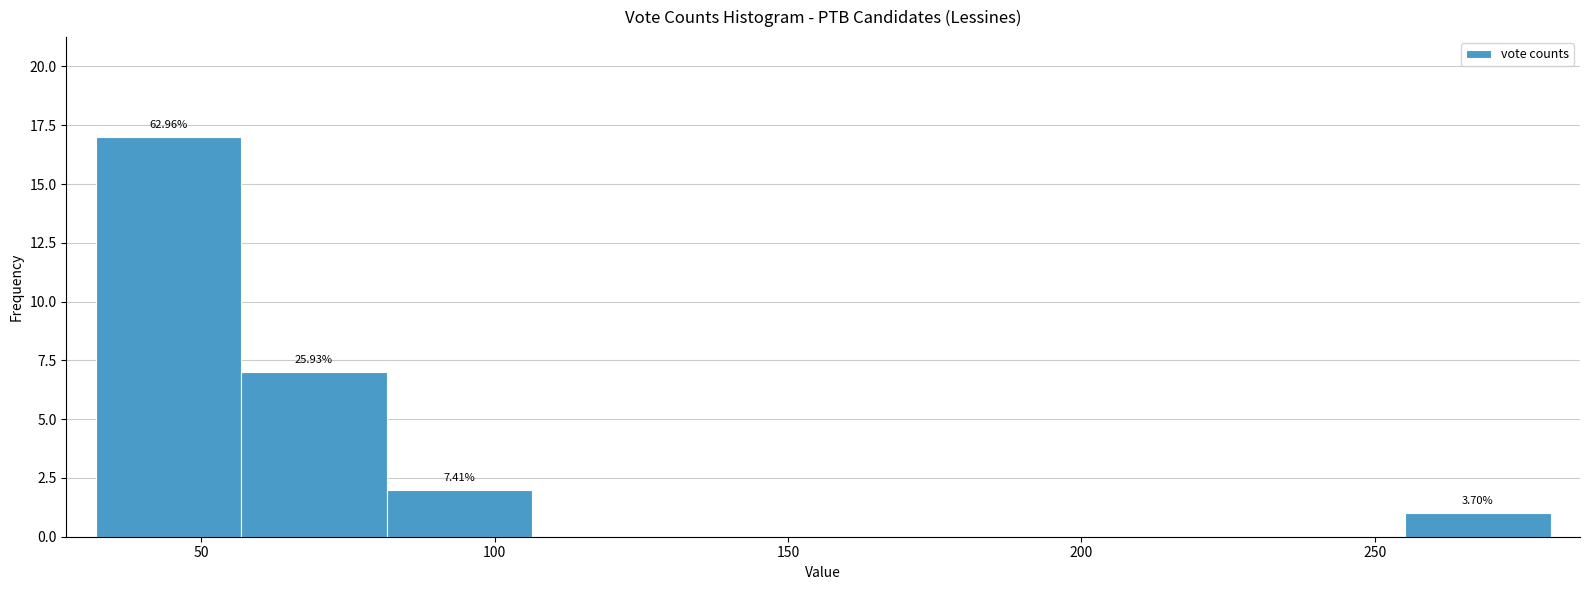

Over which range of the x-axis is the bar tallest?

30 to 55